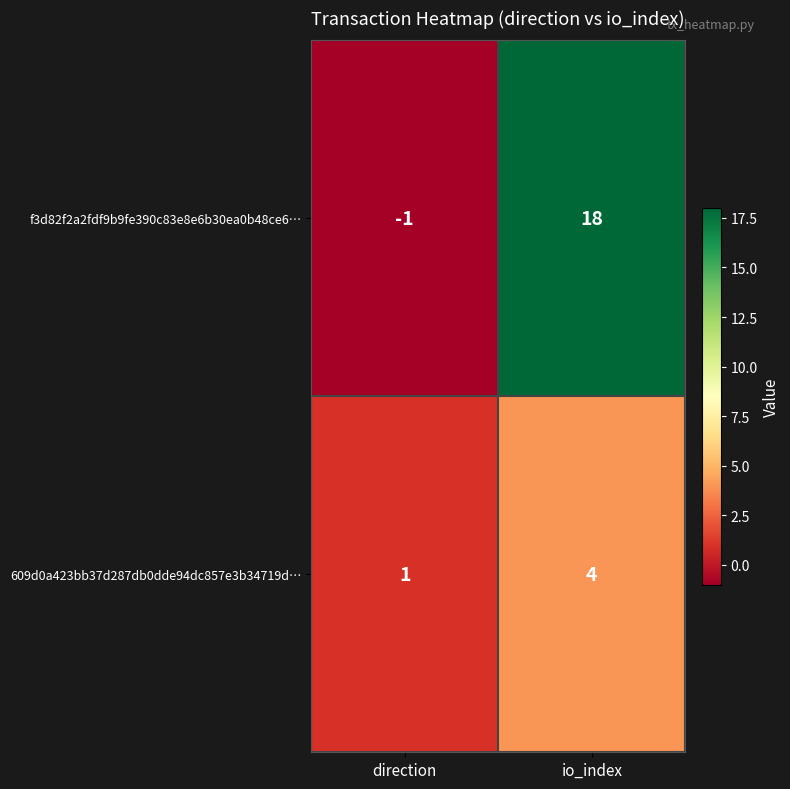

How many distinct data groups are displayed?

2